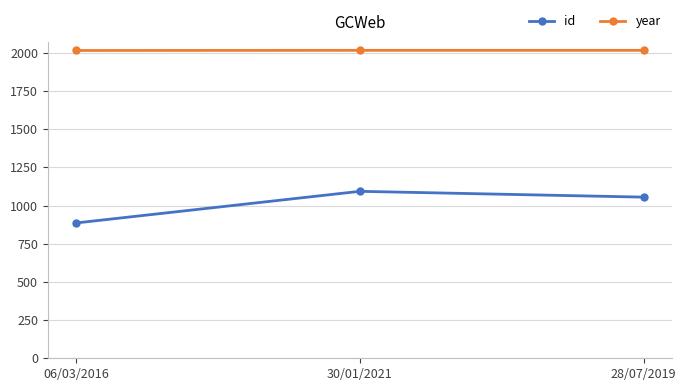

Where does the id series first go above 1055?

30/01/2021